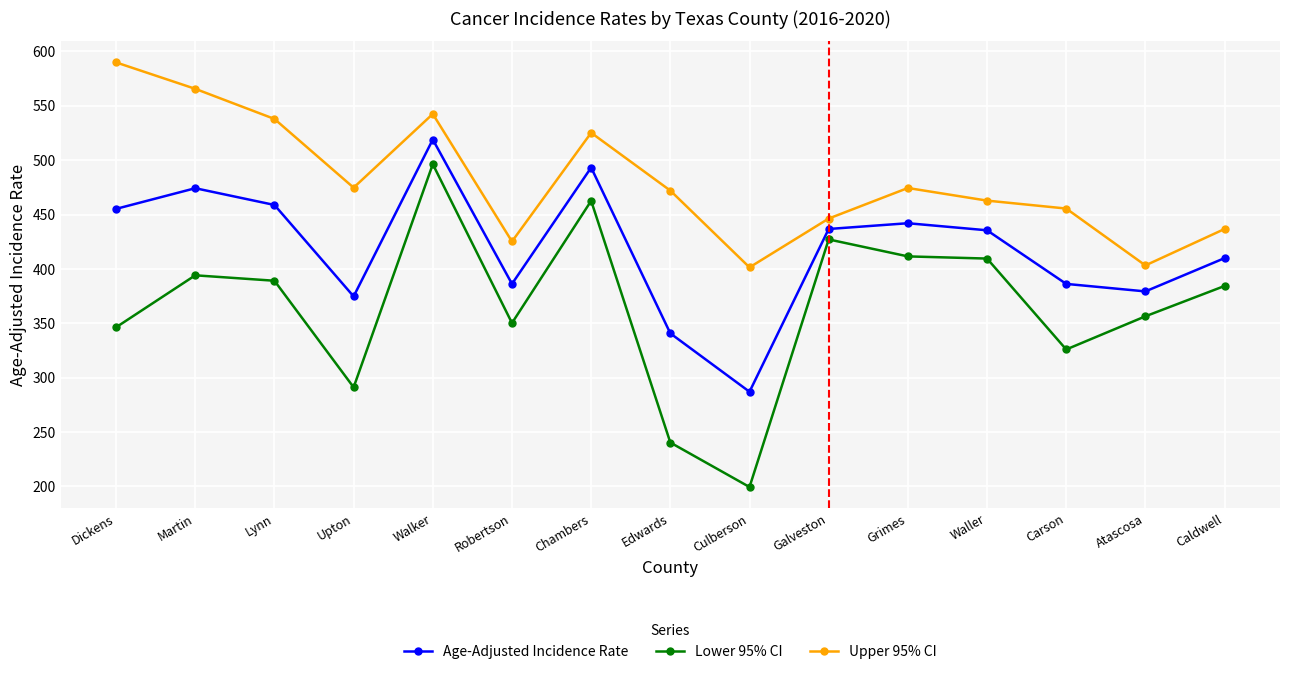

At which category does Age-Adjusted Incidence Rate reach its first local peak?

Martin